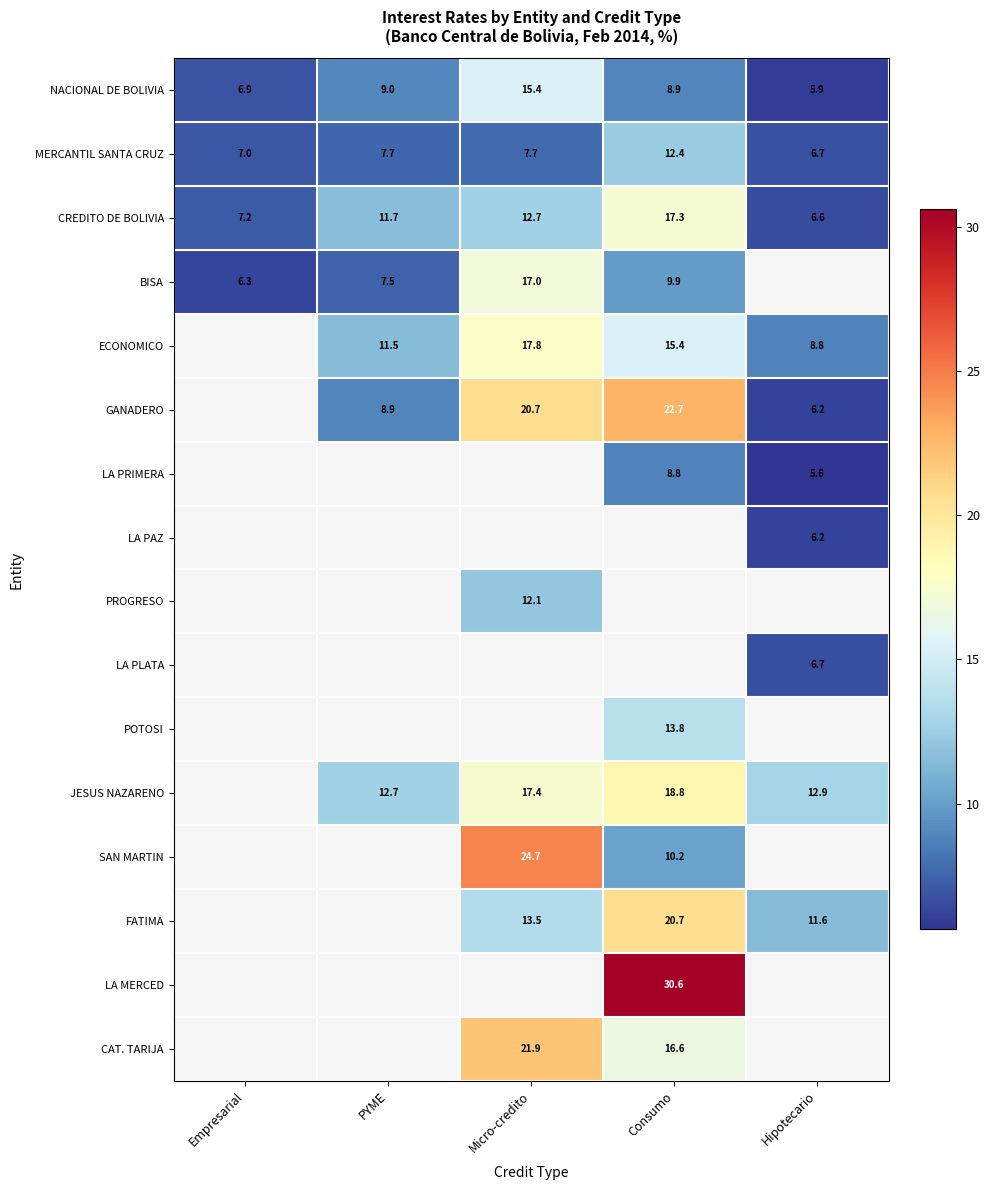

At which label is NACIONAL DE BOLIVIA closest to 10?

PYME